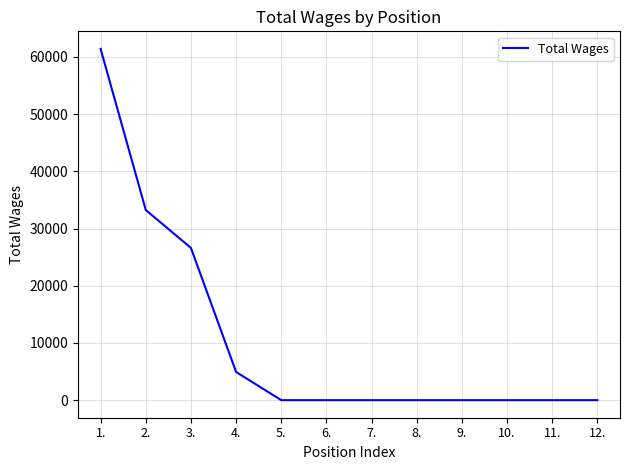

What is the change in value from 3. to 7.?

-26610